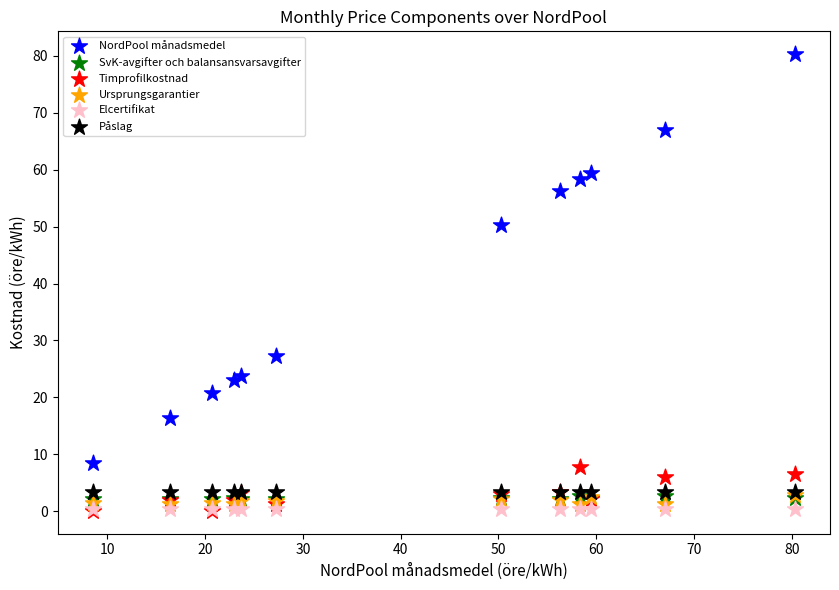

Across all series, what Y value is closest to 40?

50.3